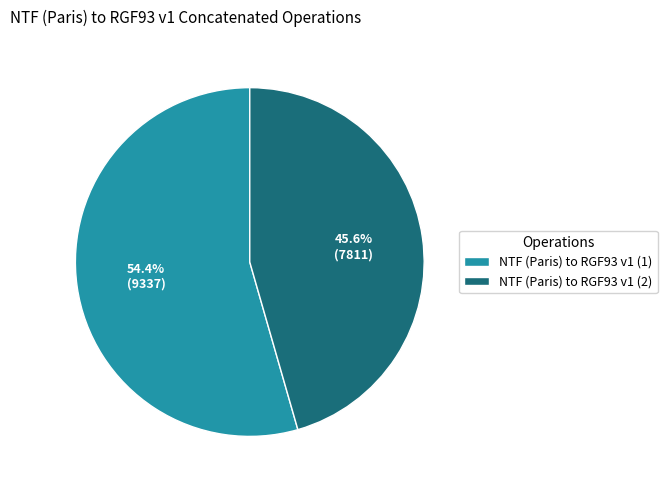

To the nearest percent, what is the combined percentage of NTF (Paris) to RGF93 v1 (2) and NTF (Paris) to RGF93 v1 (1)?

100%